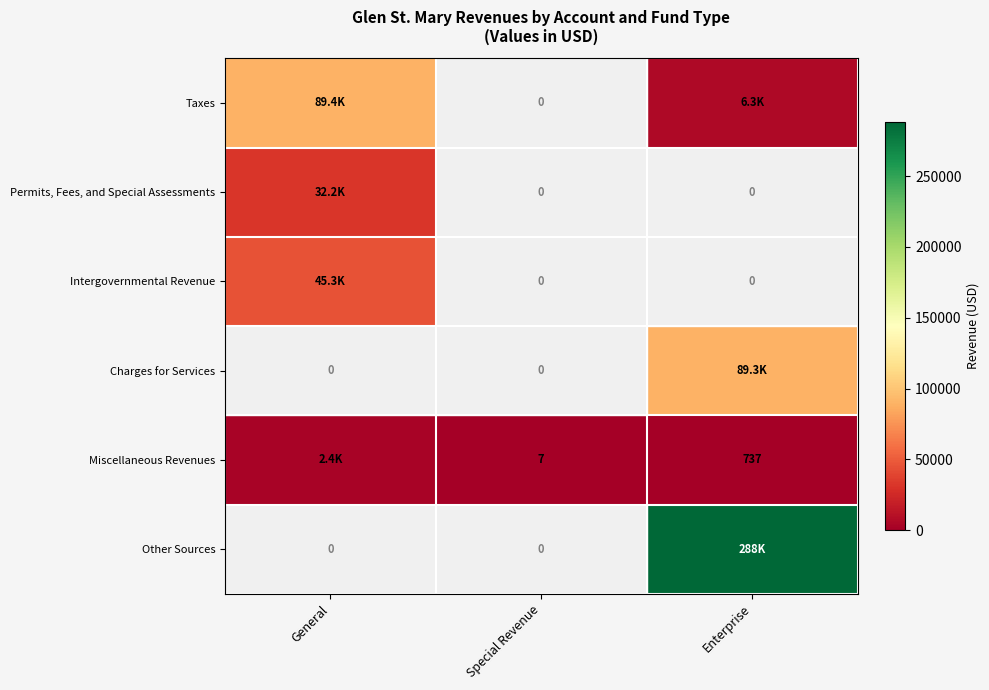

The Miscellaneous Revenues series shows 10 at Special Revenue. True or false?

False